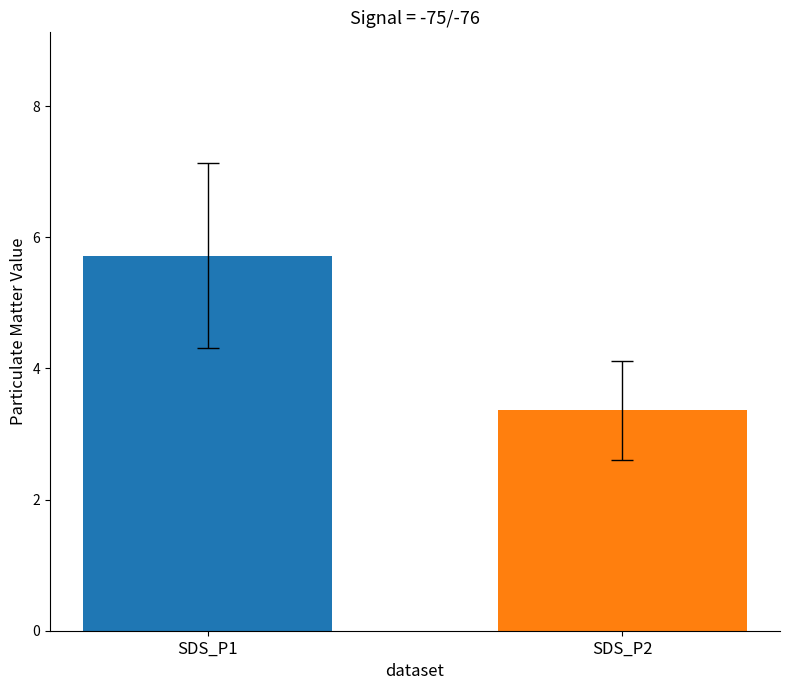

At which label does the data first exceed 5?

SDS_P1